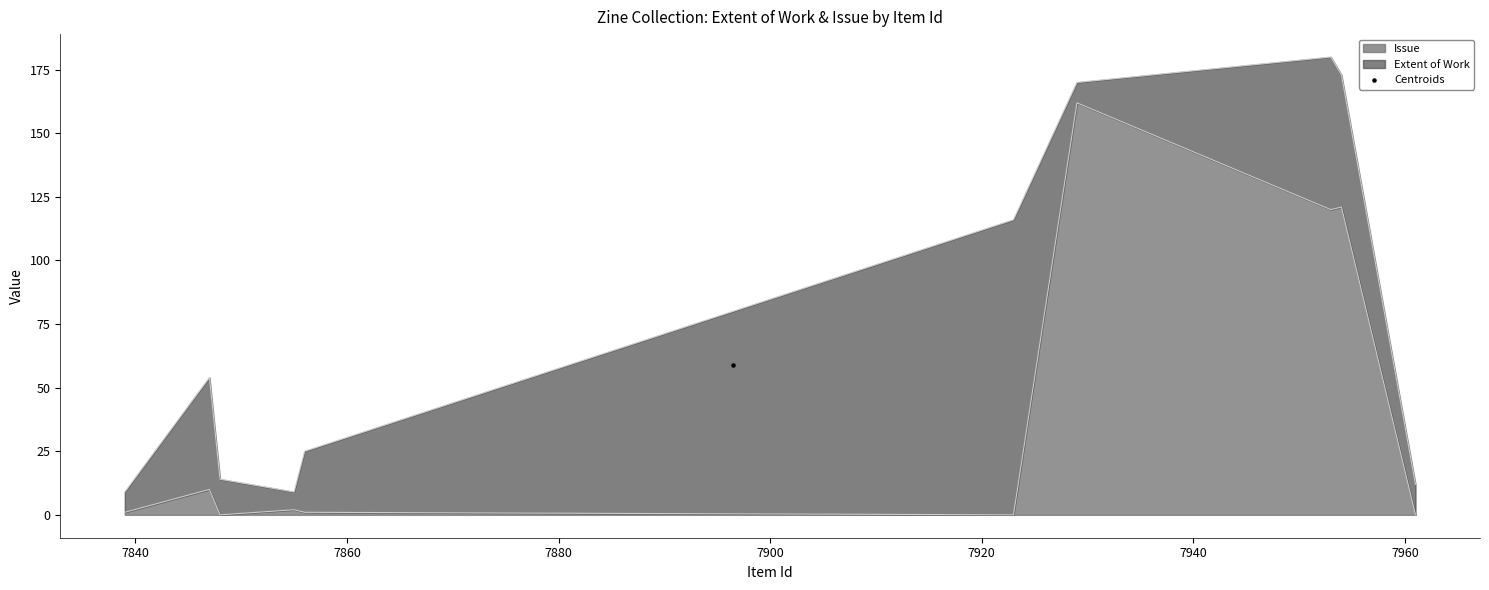

What are all the series names shown in the legend?

Extent of Work, Issue